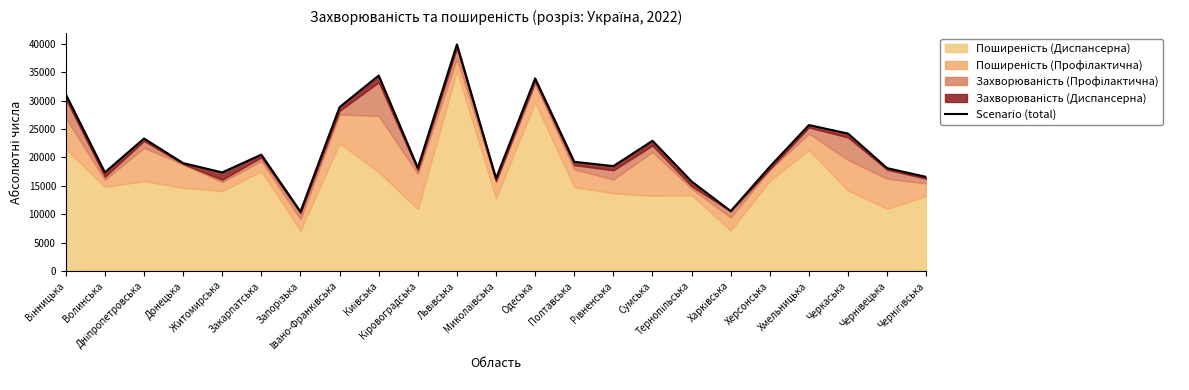

How many interior local valleys (lower than both neighbors) does the data have?

7